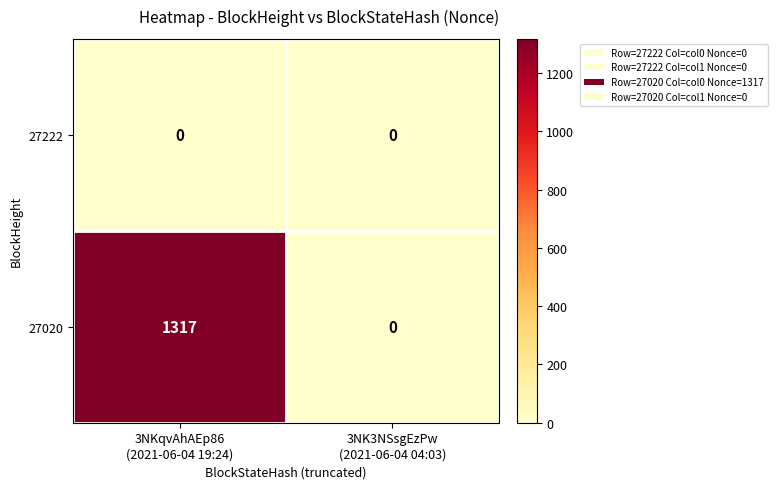

Which series has the largest total across all categories?

27020